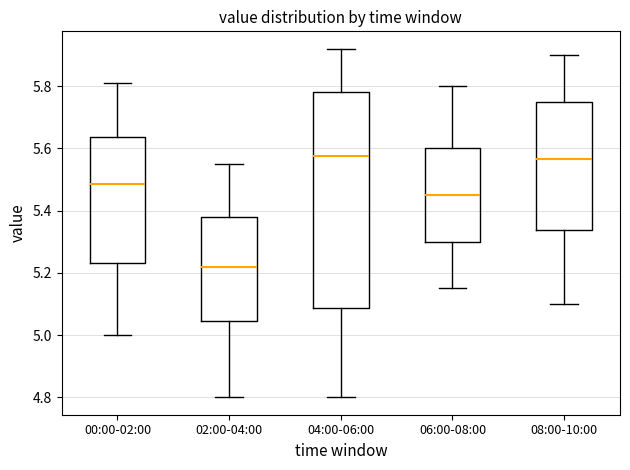

Which box's median line is the lowest?

02:00-04:00